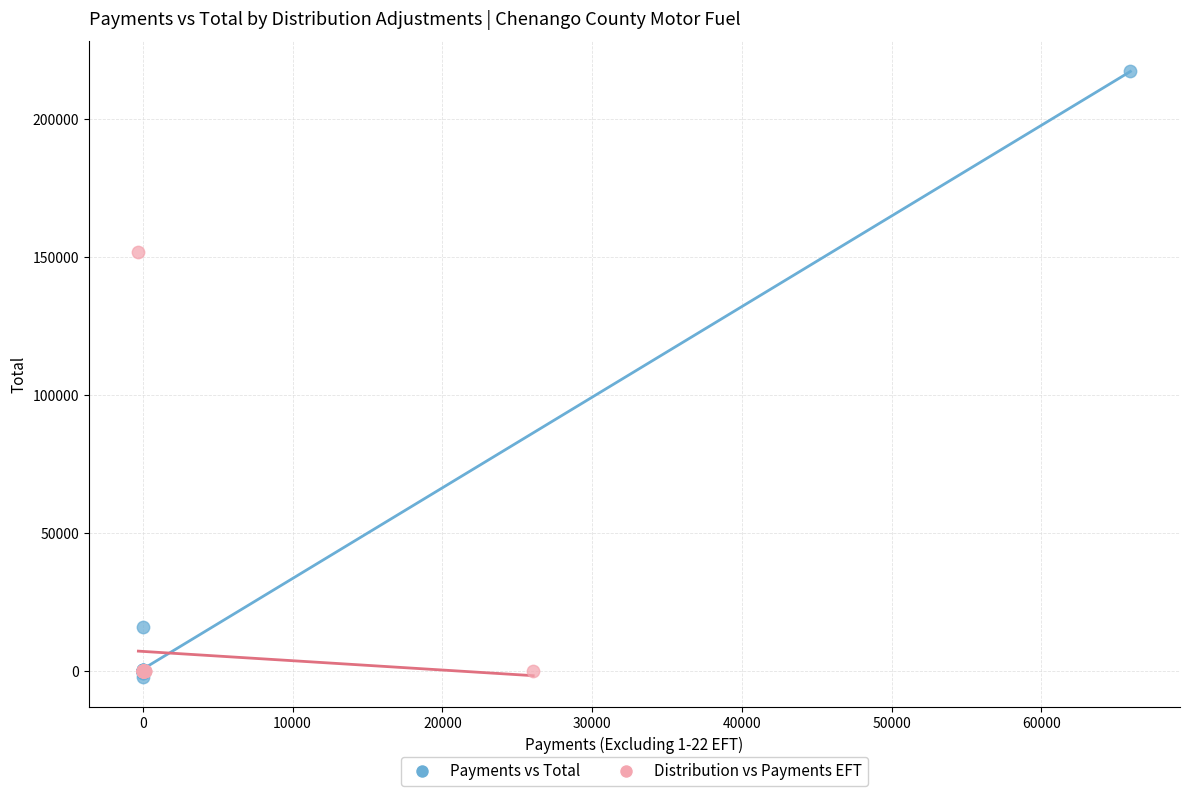

Which series contains the highest Y value?

Payments vs Total